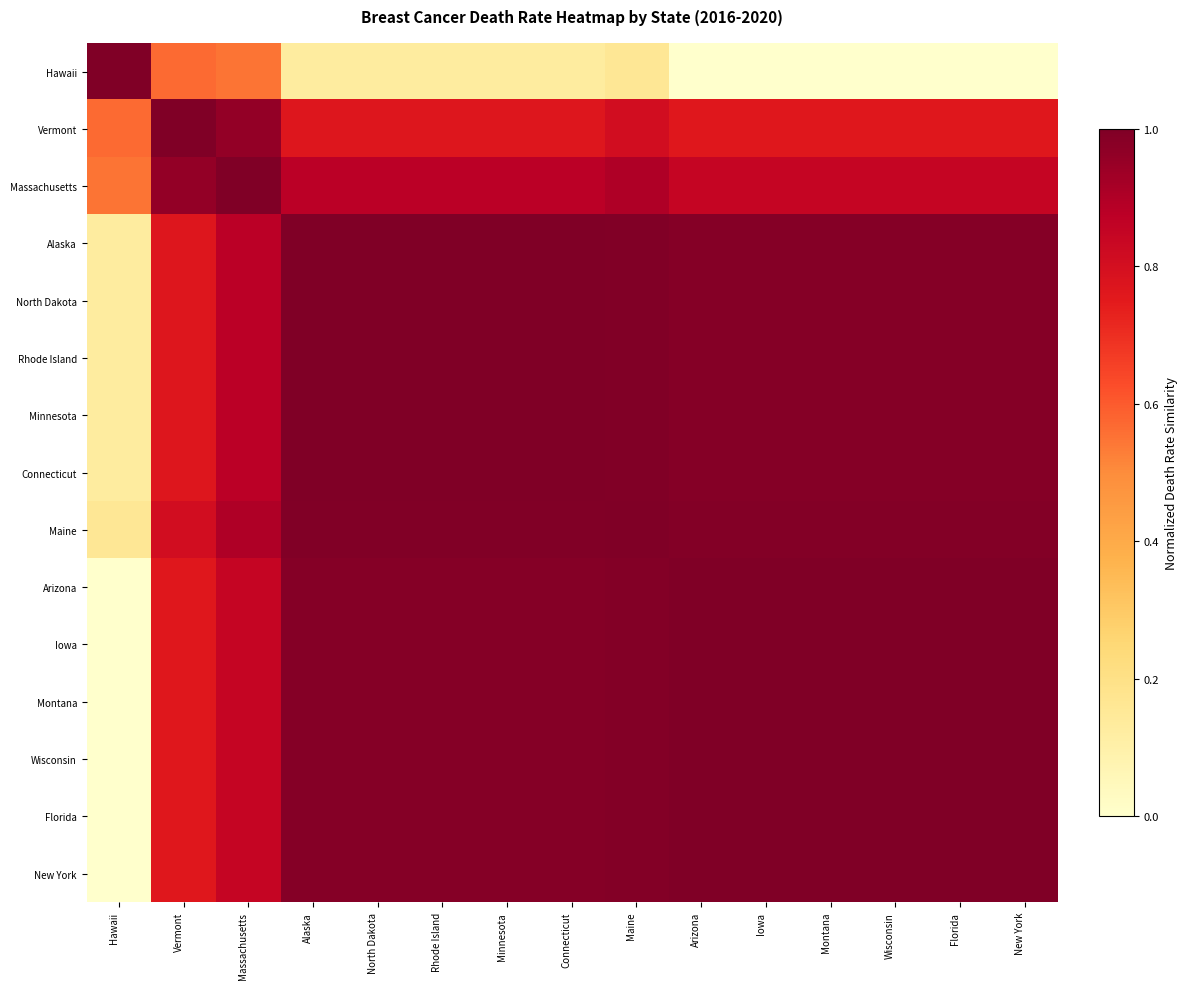

Which series has the widest spread of values?

Hawaii